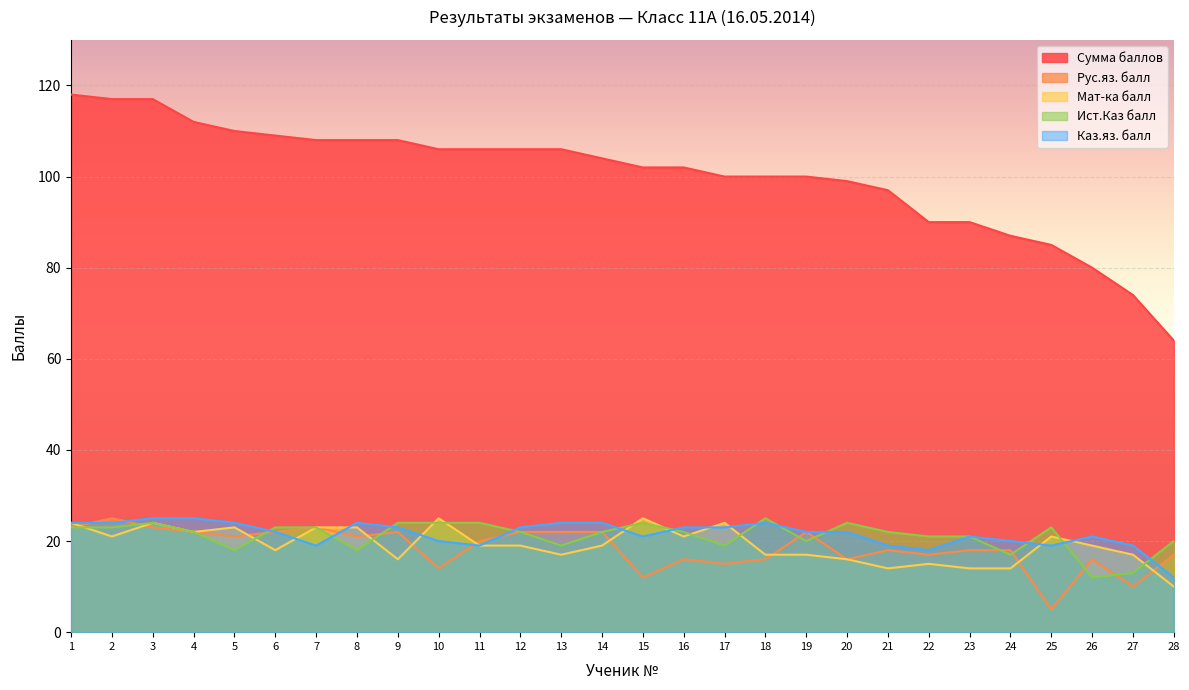

Is it true that Сумма баллов equals 110 at 5?

True